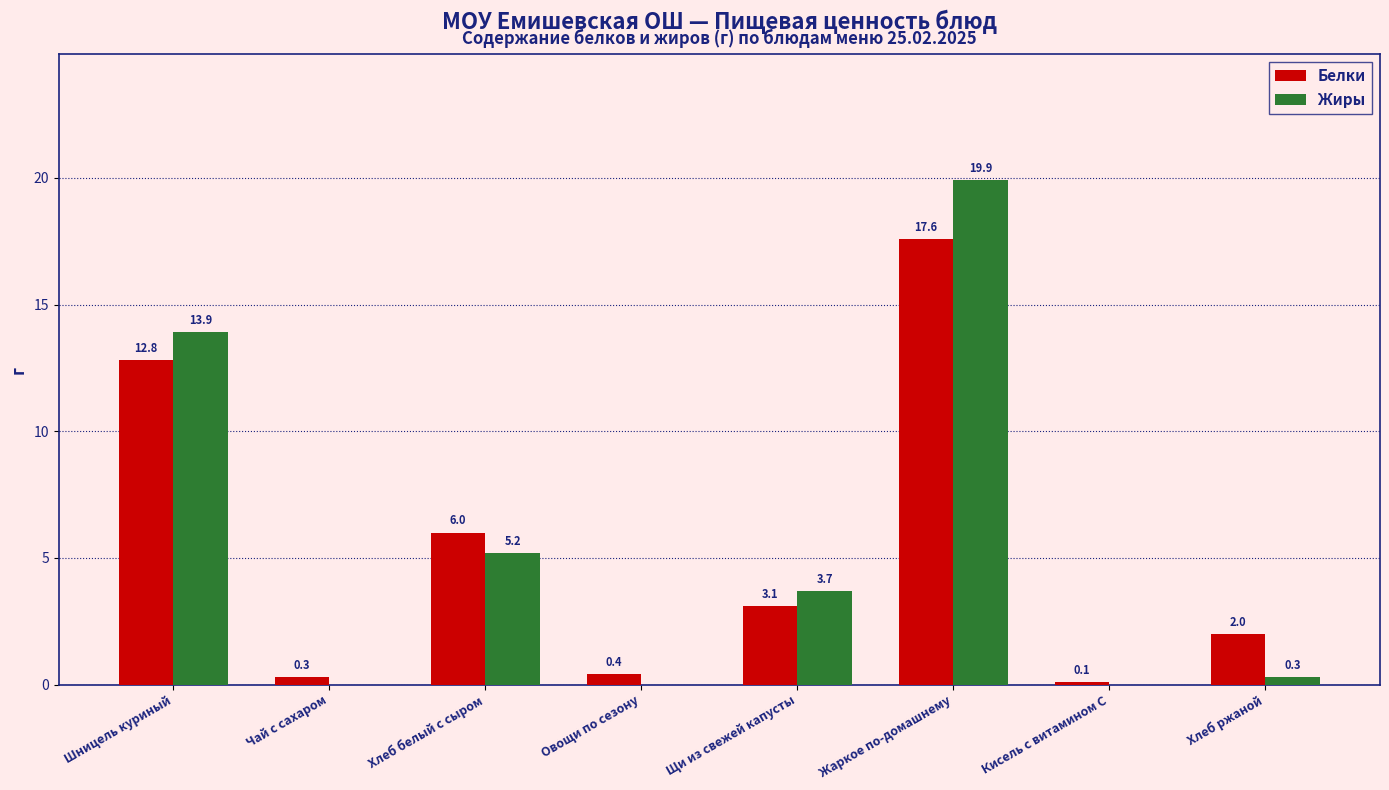

At which category does the chart reach its peak across all series?

Жаркое по-домашнему